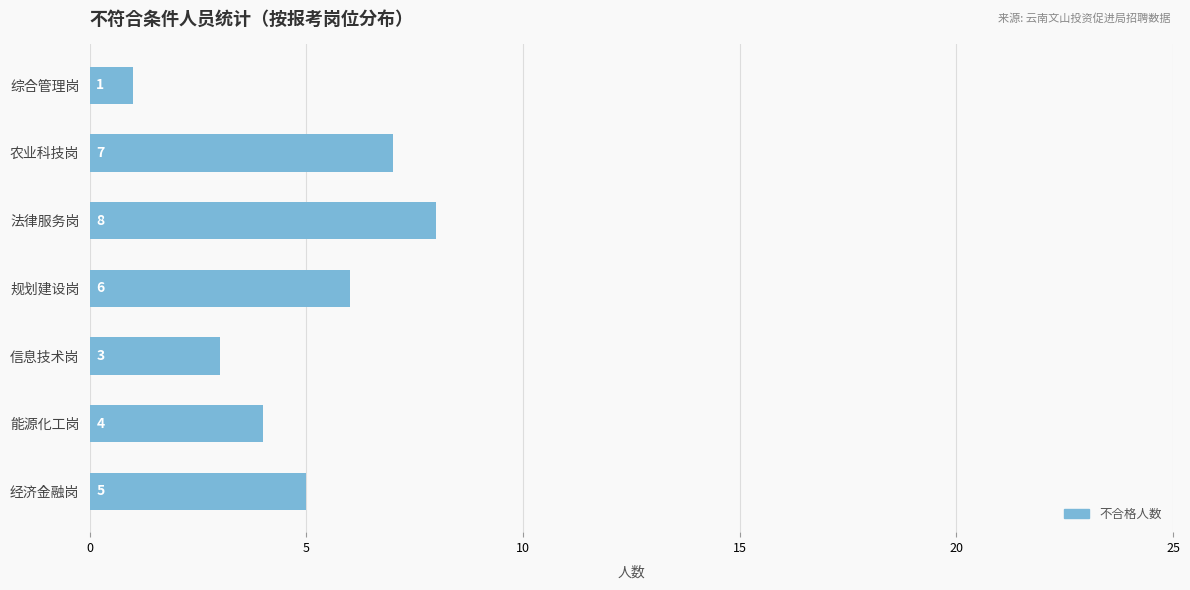

What is the maximum value shown in the chart?

8